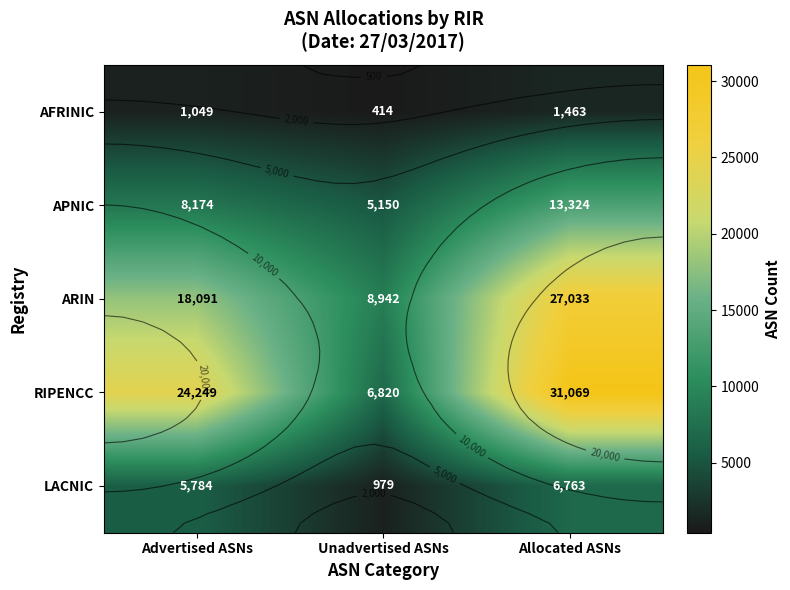

Which category has the highest value in the ARIN series?

Allocated ASNs